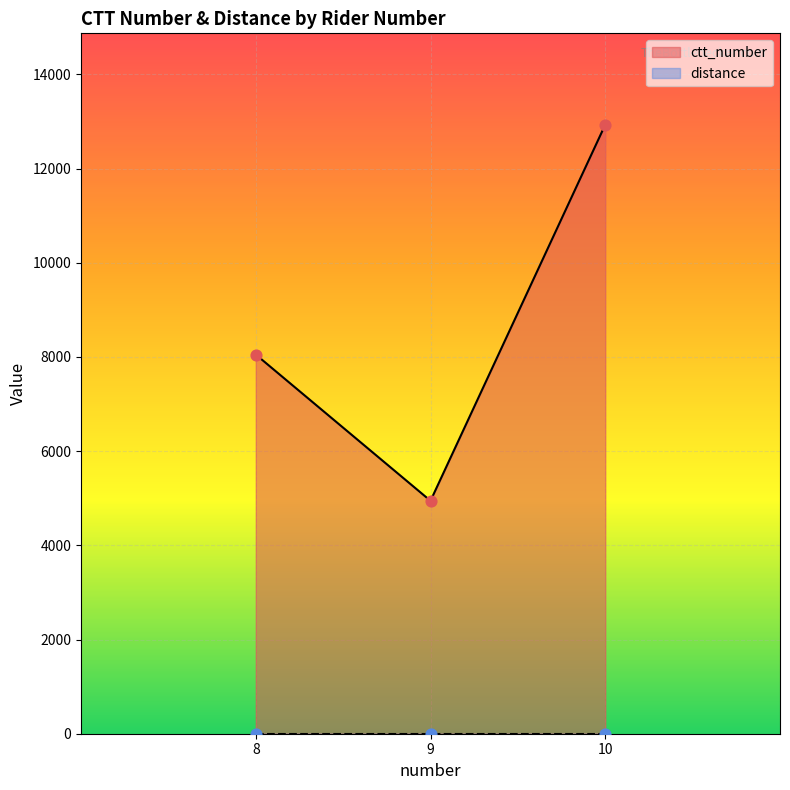

Which series contains the lowest Y value?

distance